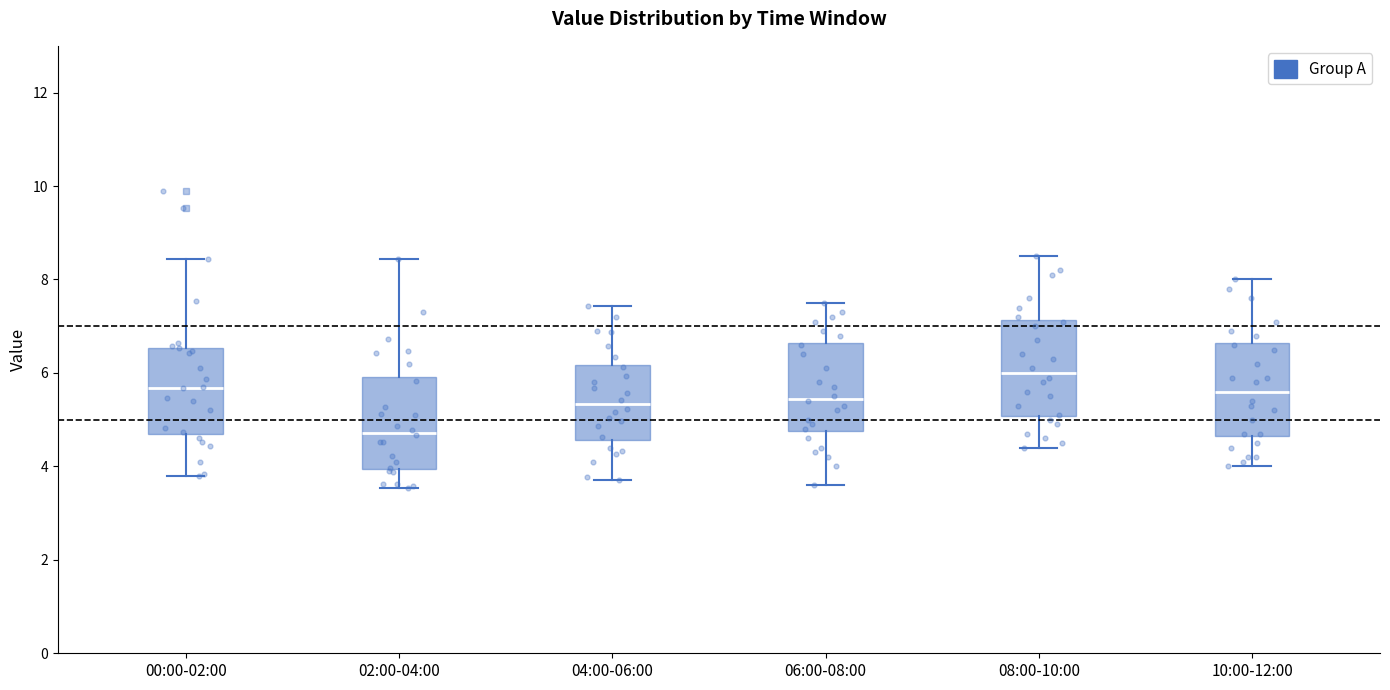

Reading left to right, transcribe this box plot: for each box, give where its median line is, the range the box spans, and where its two whiskers end, as read against the y-axis. The values are not printed on the chart, so give them approximately, as read against the axis.

00:00-02:00: median 5.6, box 4.6 to 6.6, whiskers 3.8 to 8.4
02:00-04:00: median 4.8, box 4.0 to 6.0, whiskers 3.6 to 8.4
04:00-06:00: median 5.4, box 4.6 to 6.2, whiskers 3.8 to 7.4
06:00-08:00: median 5.4, box 4.8 to 6.6, whiskers 3.6 to 7.6
08:00-10:00: median 6.0, box 5.0 to 7.2, whiskers 4.4 to 8.6
10:00-12:00: median 5.6, box 4.6 to 6.6, whiskers 4.0 to 8.0